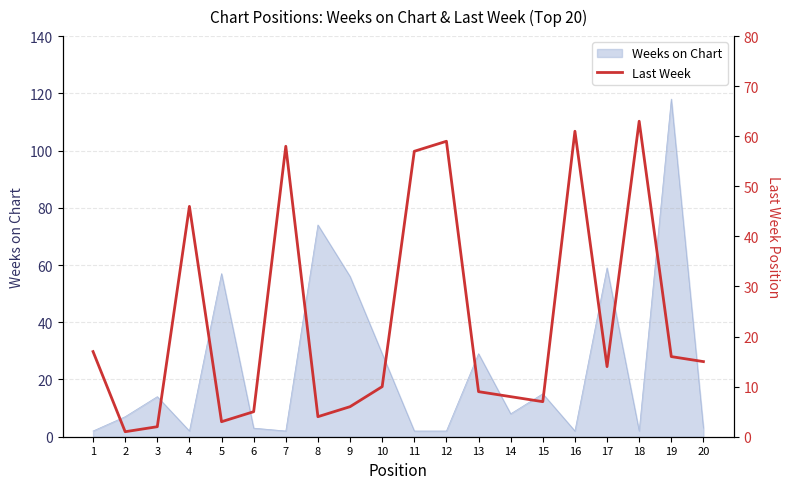

At which label does Weeks on Chart reach its peak?

19